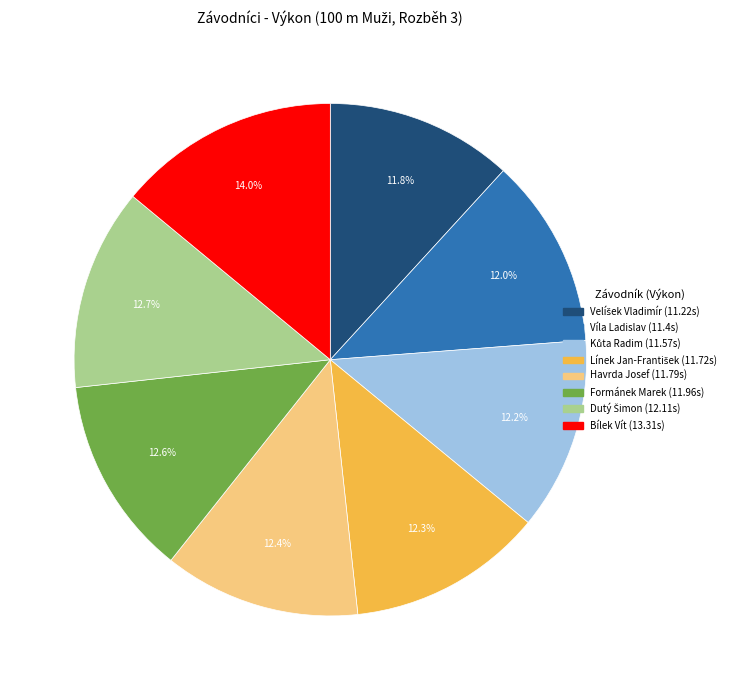

Does Havrda Josef represent more than half of the total?

No